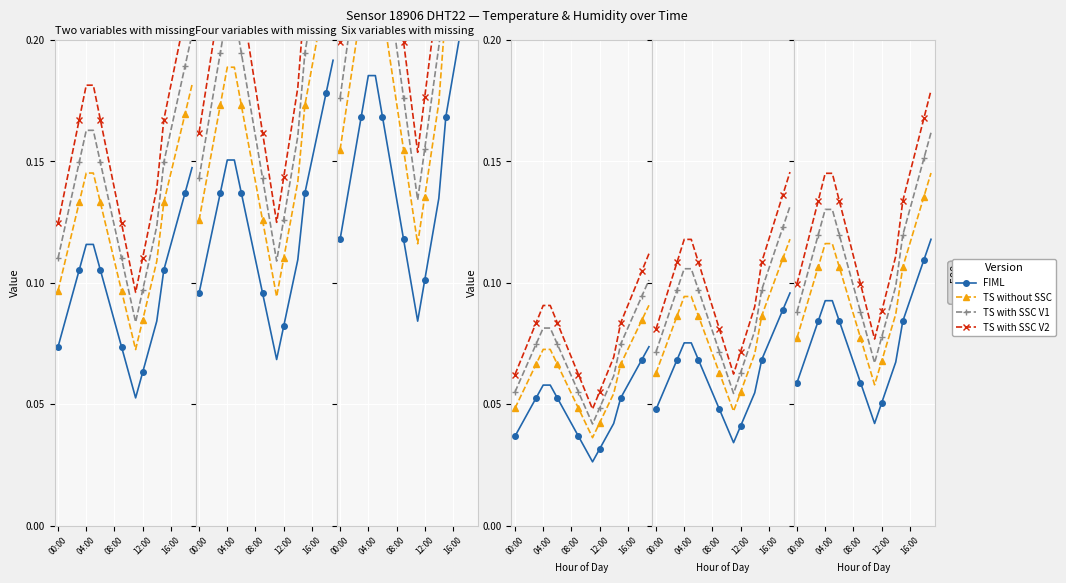

True or false: TS with SSC V1 and TS without SSC cross at least once.

False